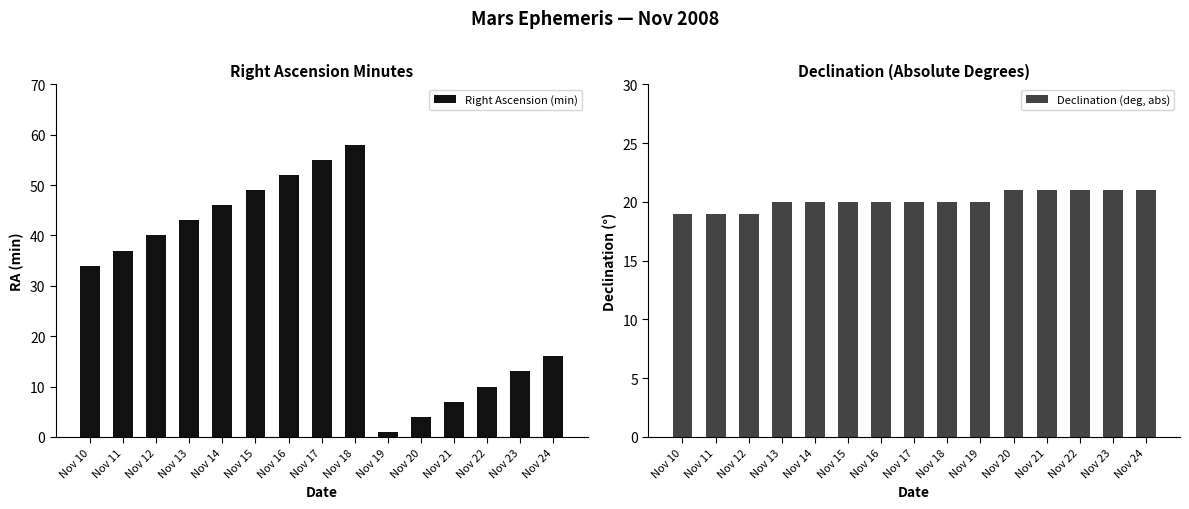

How many values in the Right Ascension (min) series are below 37?

7